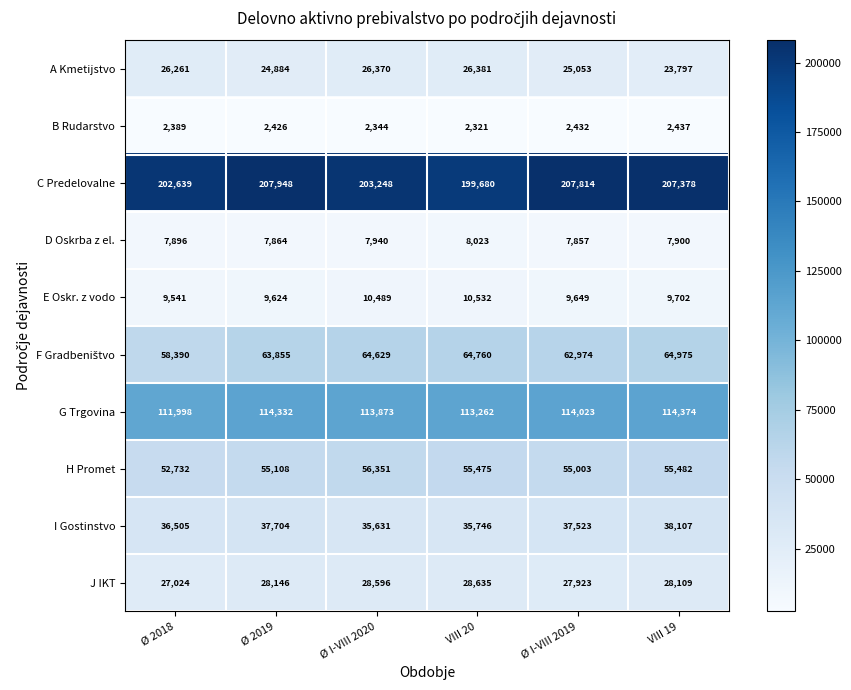

Which series has the largest range (max minus min)?

C Predelovalne